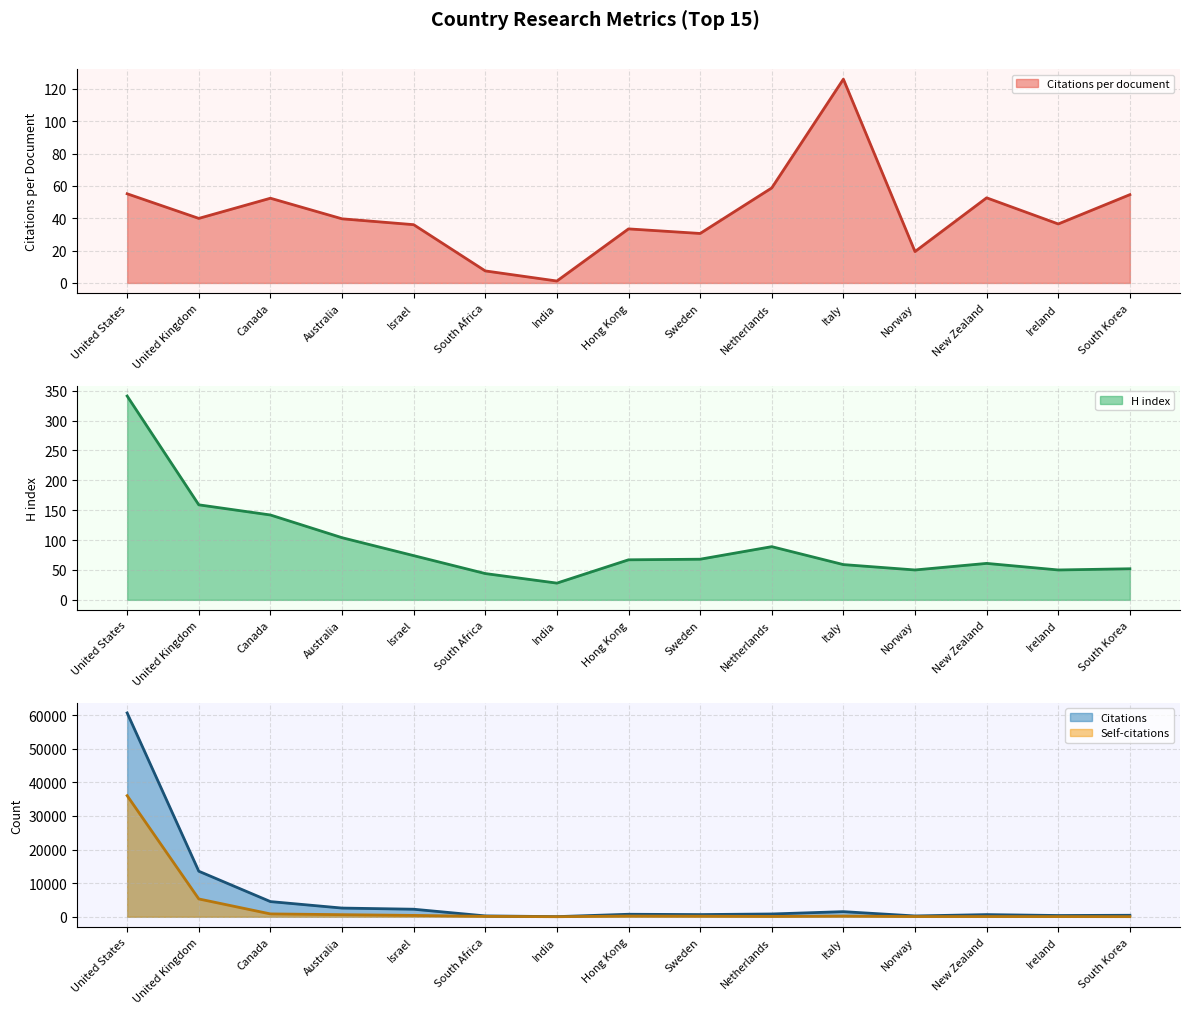

What is the difference between the Self-citations values at South Korea and Canada?

815